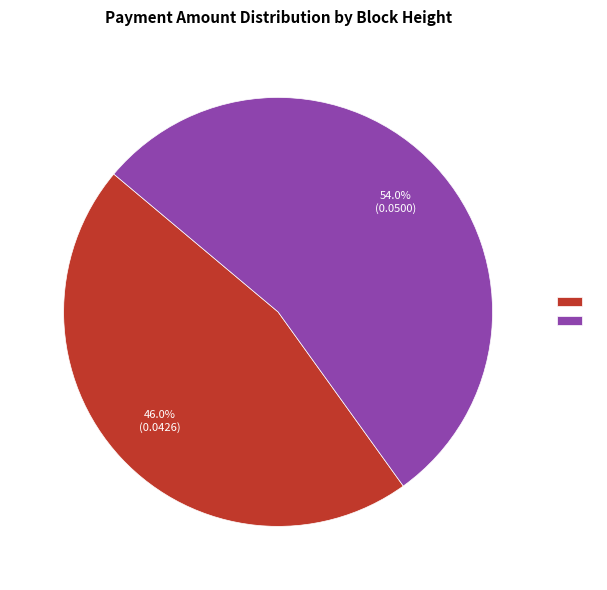

Does any single category account for the majority?

Yes